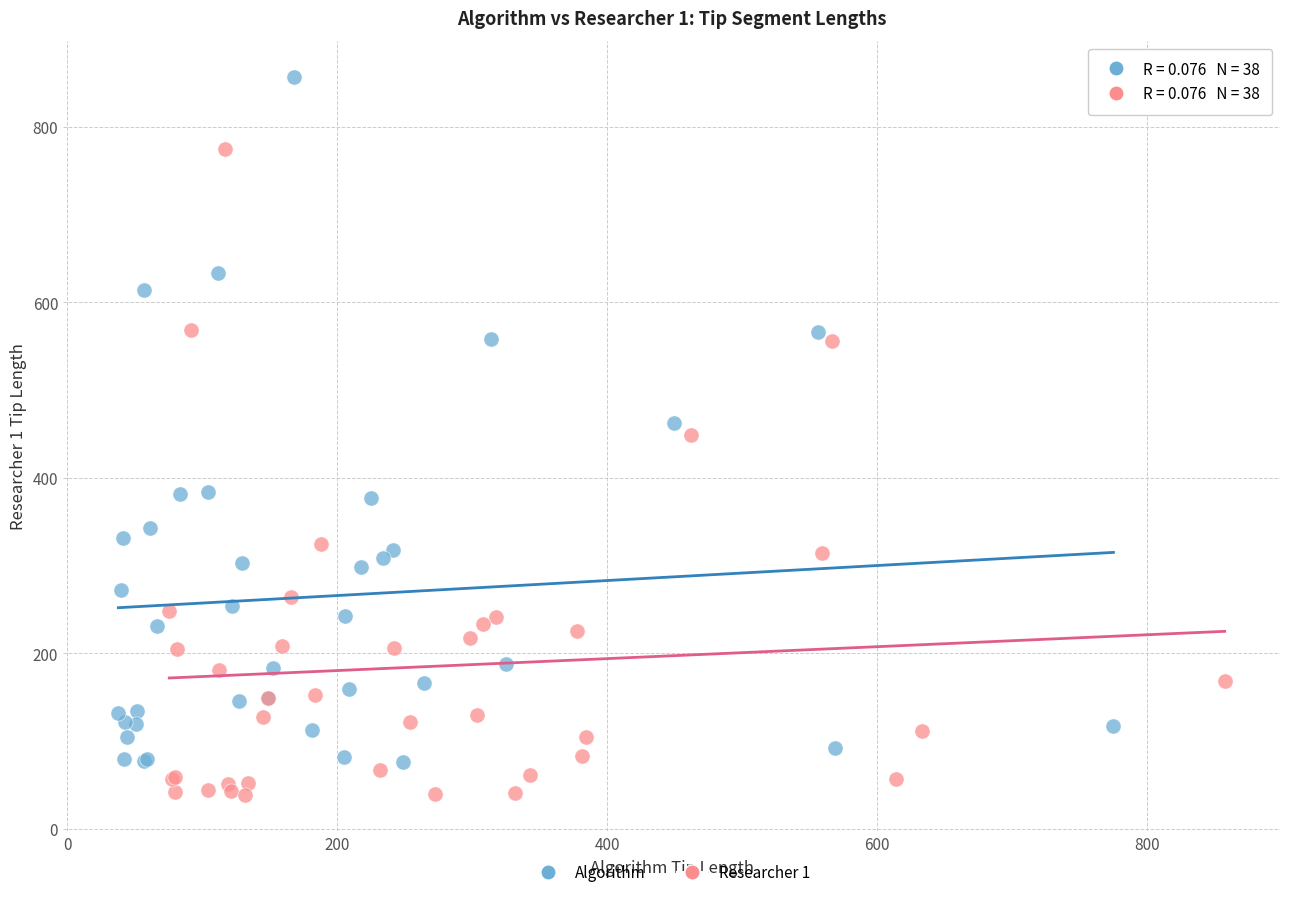

Which series reaches the maximum Y coordinate?

Algorithm